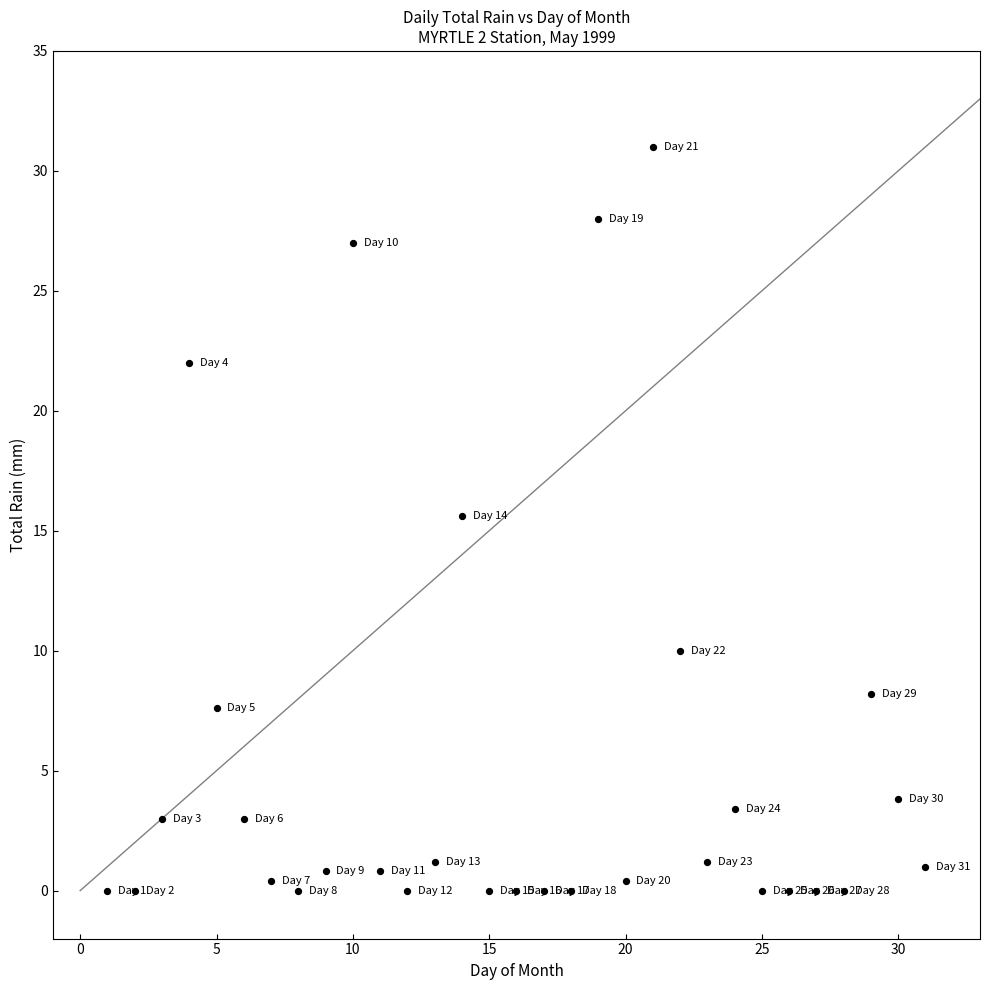

What Y value in the scatter plot is closest to 15?

15.6